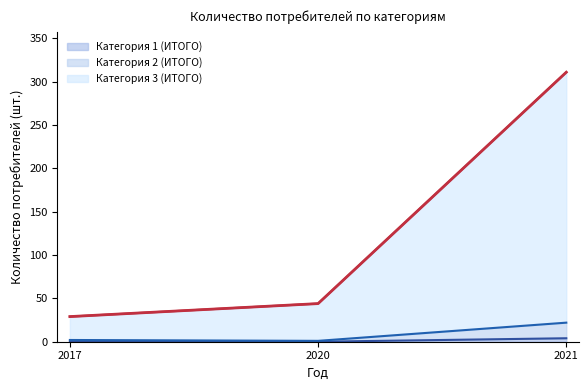

Count the number of categories in the chart.

3